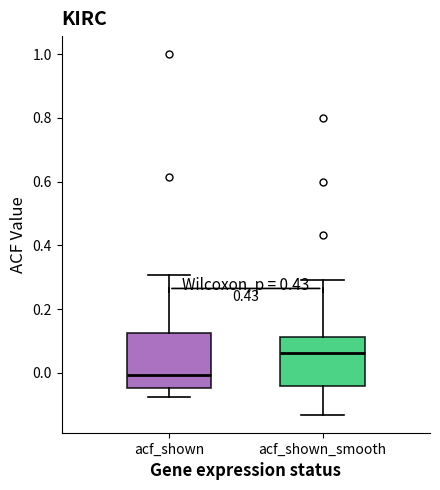

Reading left to right, read every box against the y-axis: the position of its median line, the range the box covers, and the ends of its whiskers. The values are not printed on the chart, so give them approximately, as read against the axis.

acf_shown: median 0.00, box -0.04 to 0.12, whiskers -0.08 to 0.30
acf_shown_smooth: median 0.06, box -0.04 to 0.12, whiskers -0.14 to 0.30